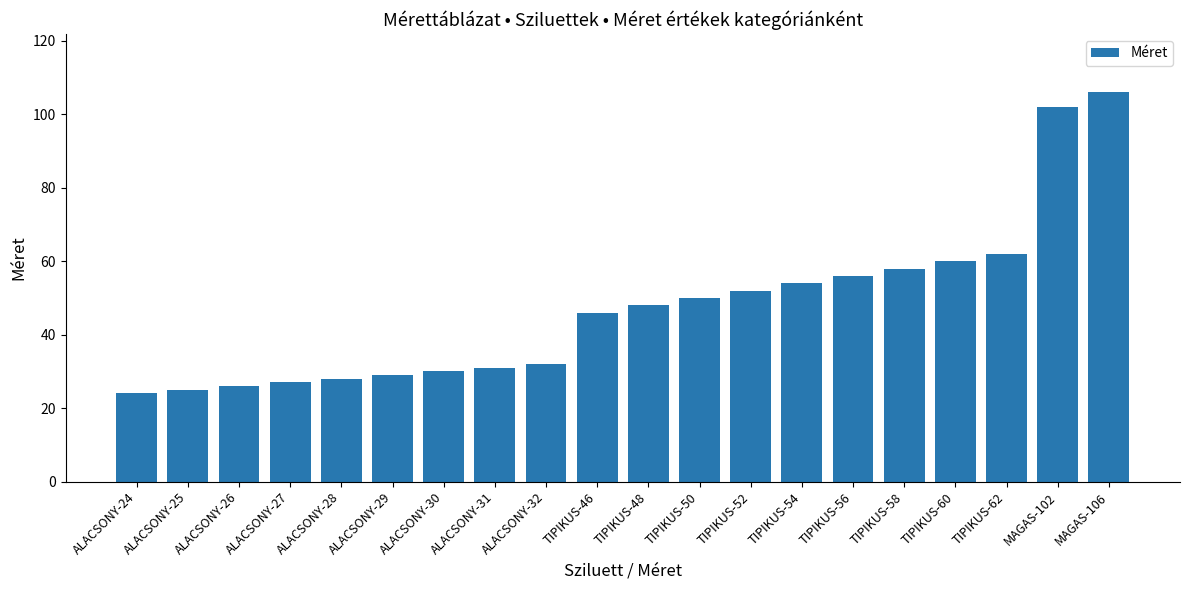

What is the difference between the maximum and minimum values?

82